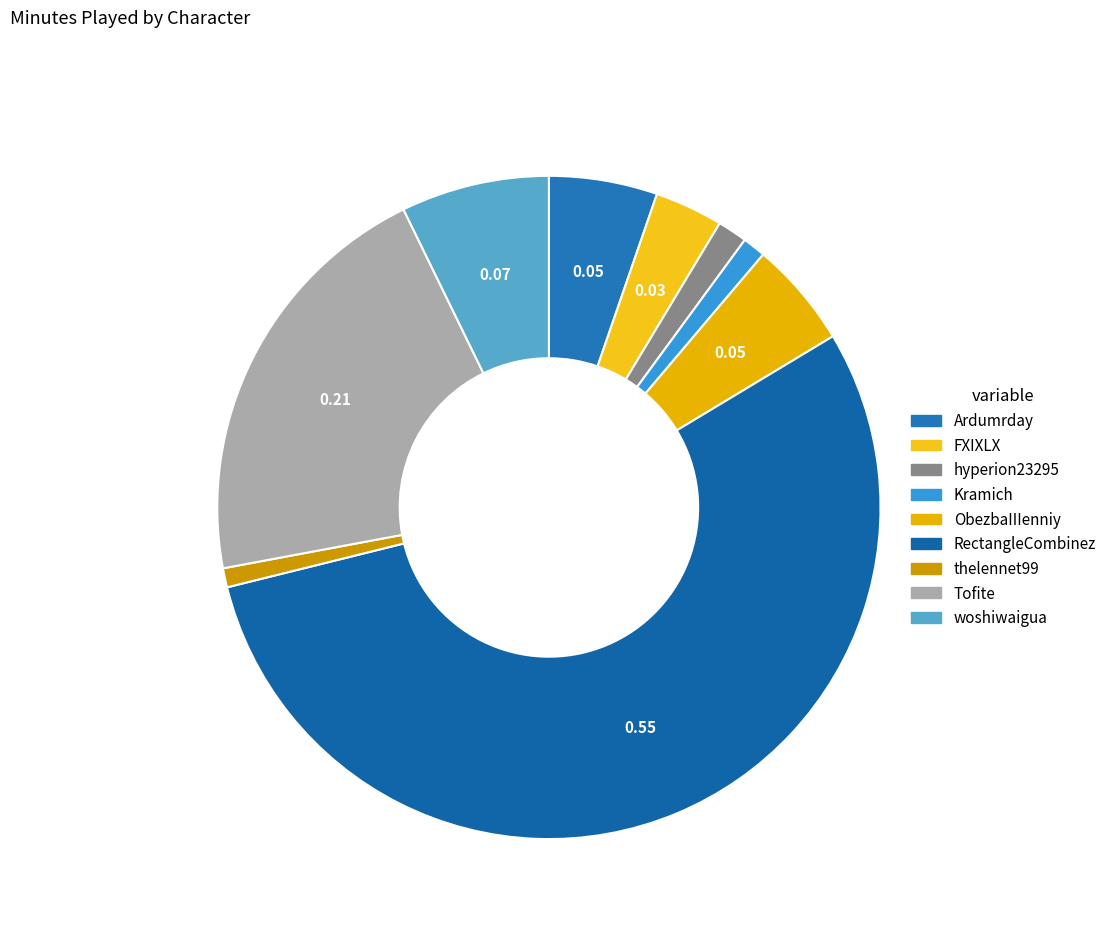

True or false: woshiwaigua accounts for 16% of the total.

False